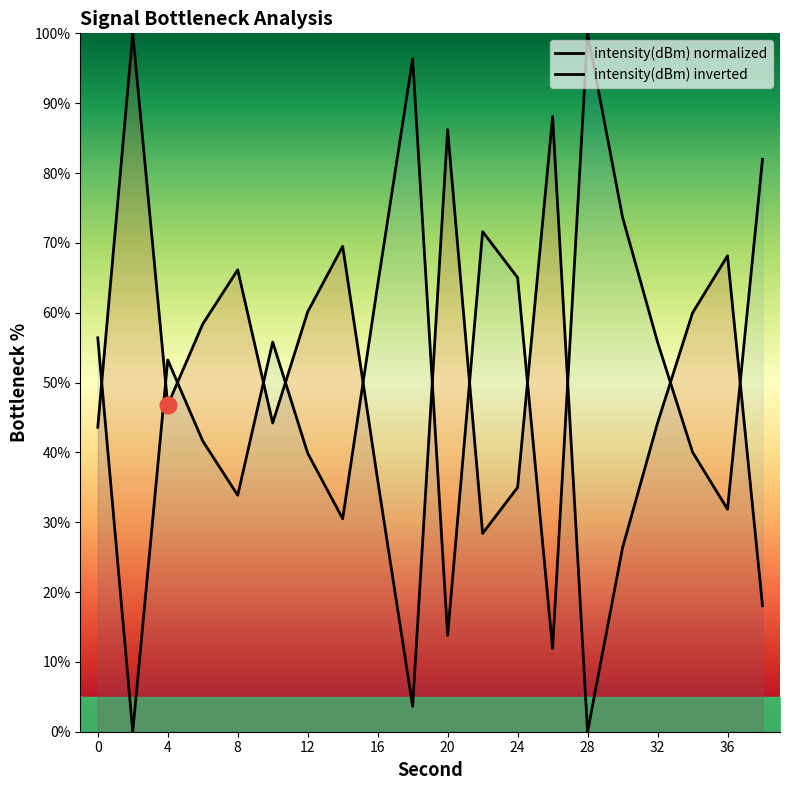

What is the difference between the maximum and minimum values in the intensity(dBm) normalized series?

100.0